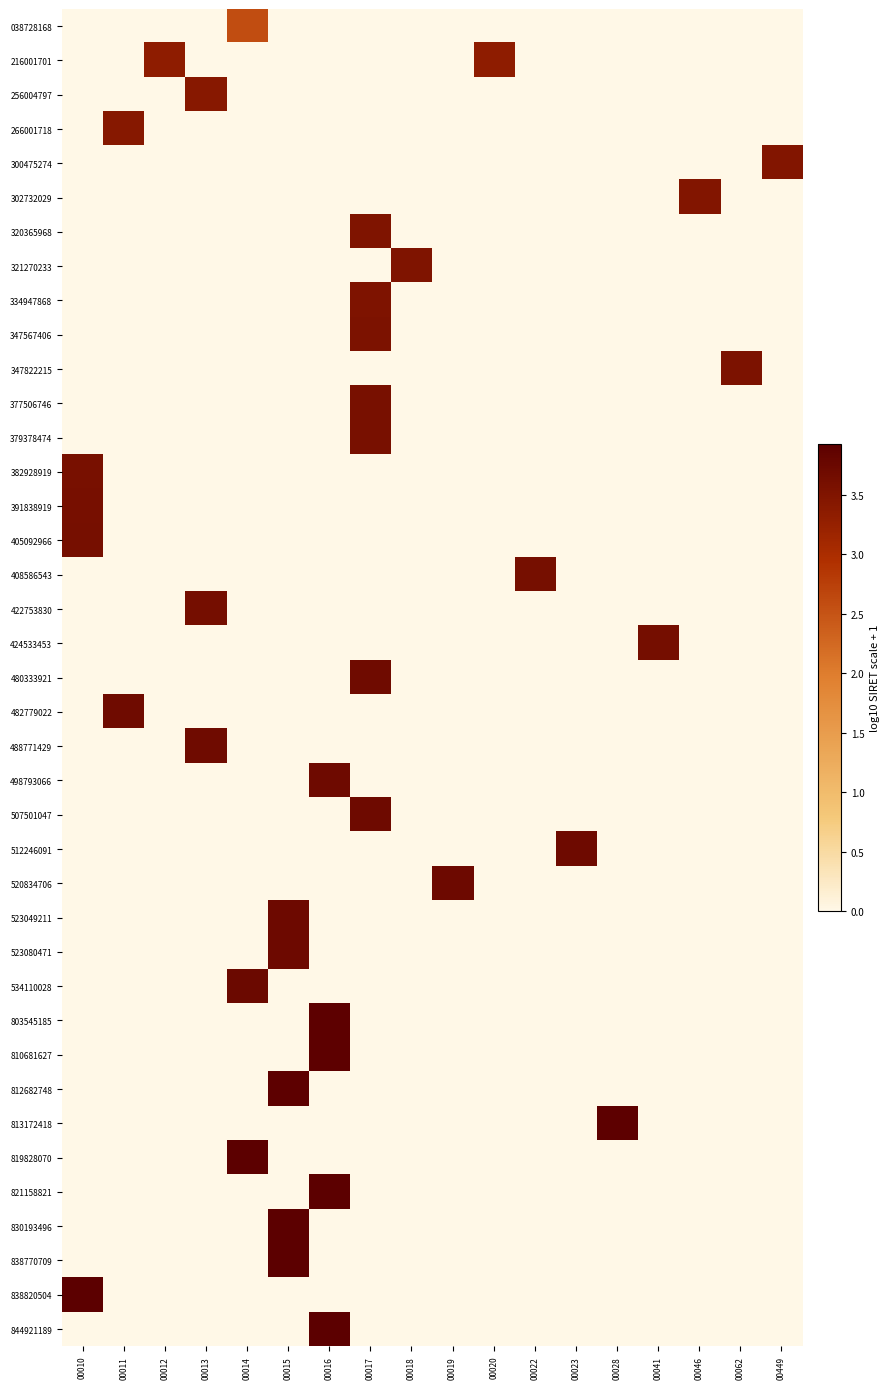

How many distinct data groups are displayed?

39